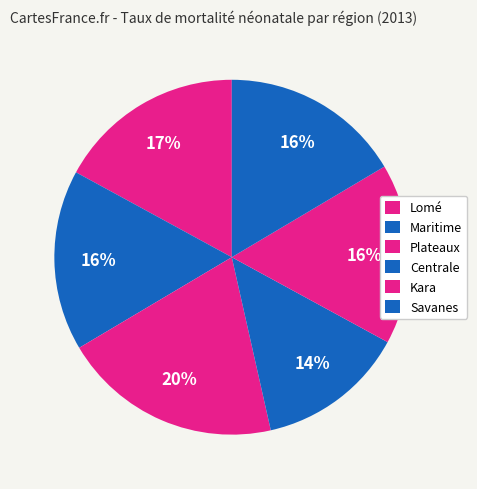

Approximately how many times larger is the value at Lomé compared to Centrale?

1.3